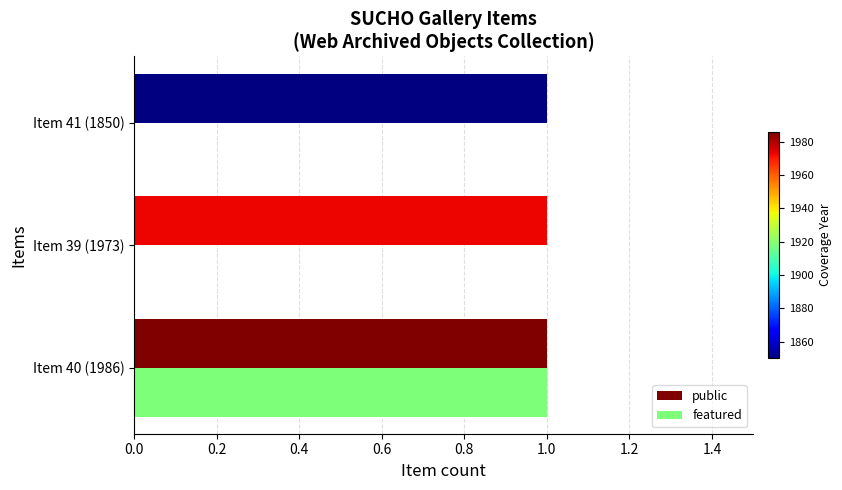

How many distinct data groups are displayed?

2